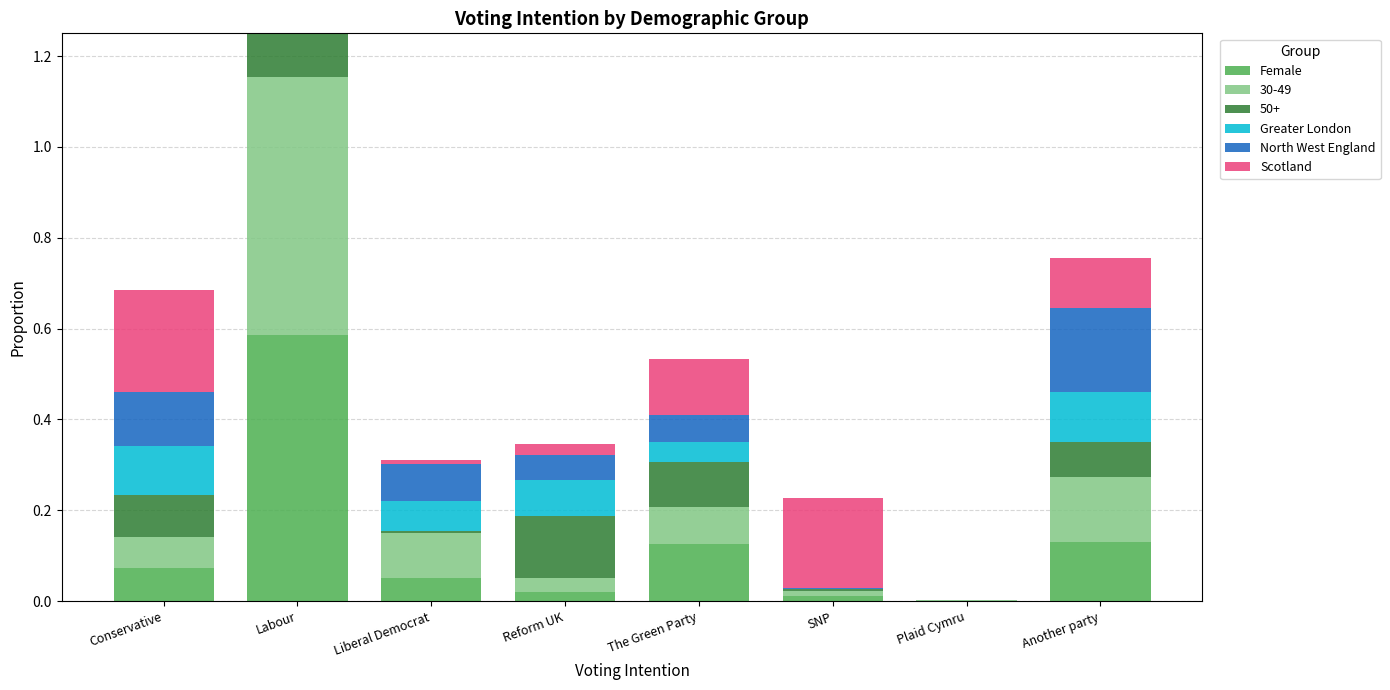

What is the value of the Female bar at the 1st from the left?

0.1